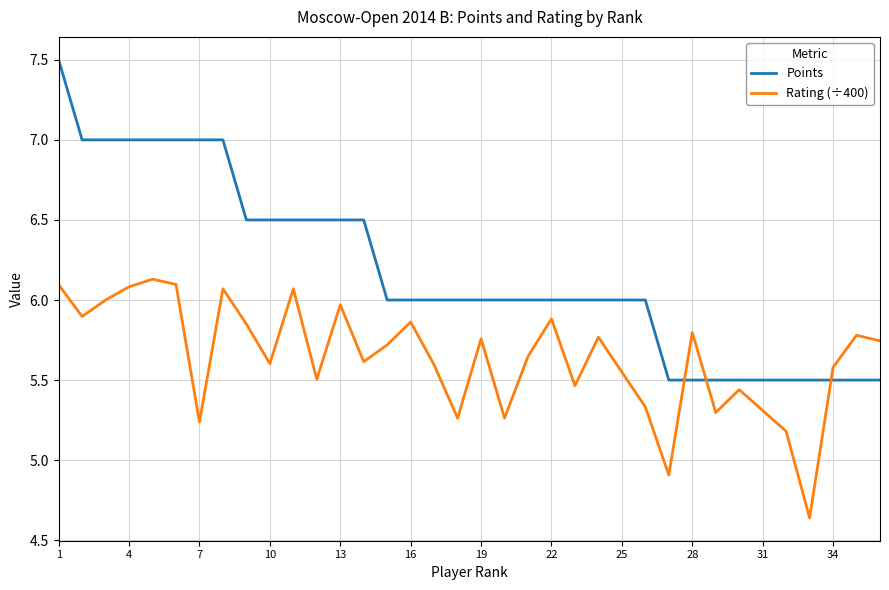

Which series has the largest total across all categories?

Points